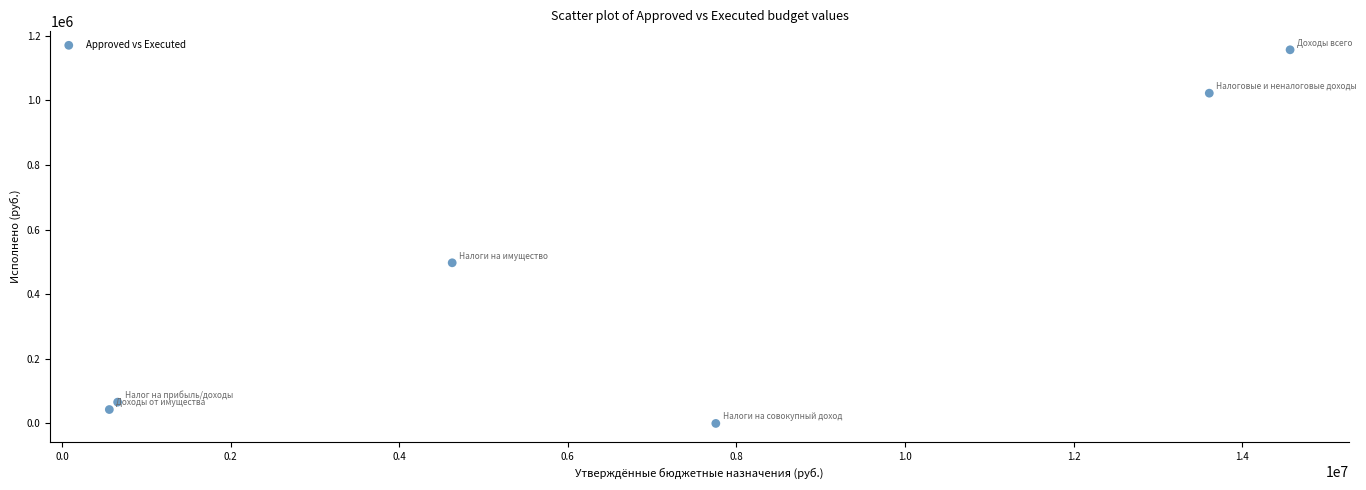

What is the average Y value?

464098.1